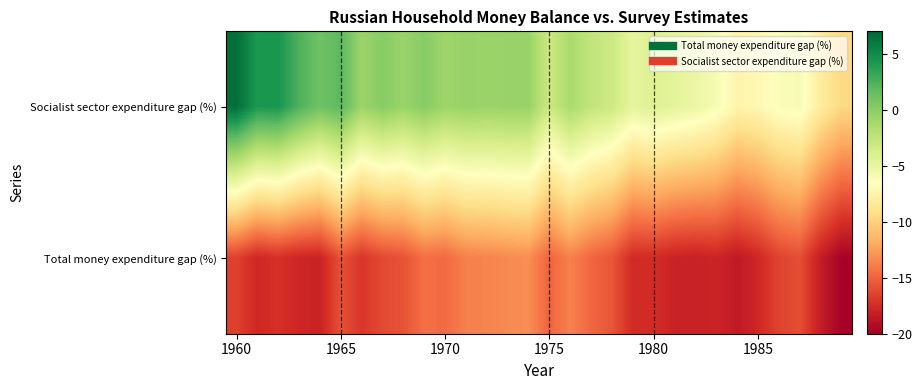

Reading right to left, extract all data points from this chart.

Socialist sector expenditure gap (%): -9.6	-8.1	-5.9	-6.2	-7.1	-7.4	-5.9	-5.1	-4.7	-4.2	-4.8	-3.2	-2.5	-1.4	-3.2	-0.6	-0.6	-0.7	-0.5	-0.8	0.1	-0.6	0.1	-0.7	1.9	1.1	2.5	4.3	4.2	6.5
Total money expenditure gap (%): -19.8	-18.3	-15.9	-16.4	-17.7	-18.5	-17.9	-18.1	-18.0	-17.5	-17.5	-15.6	-14.8	-13.7	-15.0	-13.2	-13.4	-13.6	-13.8	-14.7	-14.5	-15.7	-16.1	-17.0	-15.8	-18.0	-17.8	-17.3	-17.7	-16.6